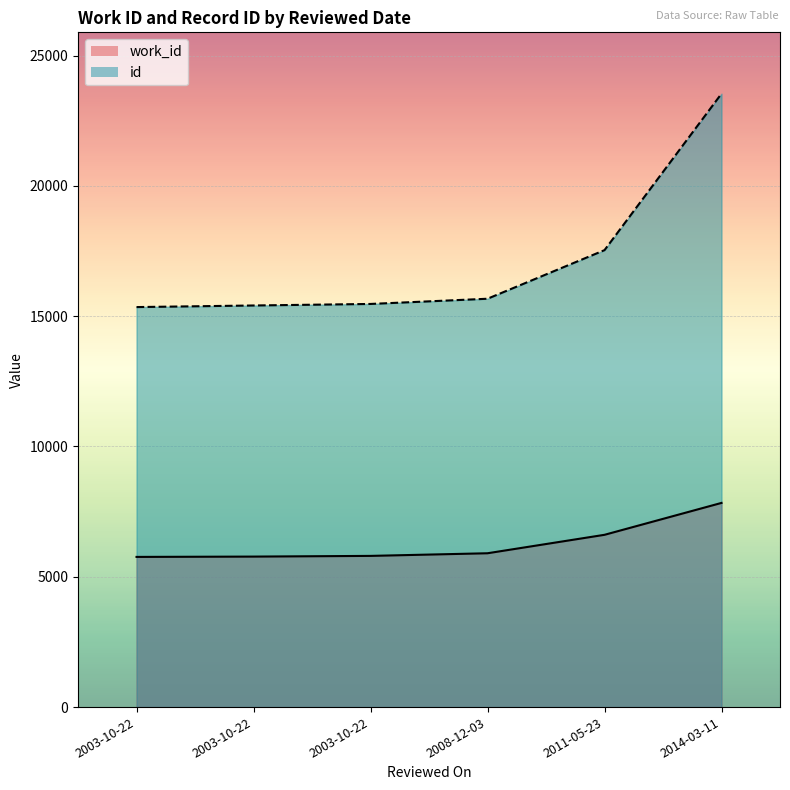

Reading right to left, extract all data points from this chart.

work_id: 7835	6611	5903	5802	5775	5763
id: 23539	17535	15670	15470	15411	15350